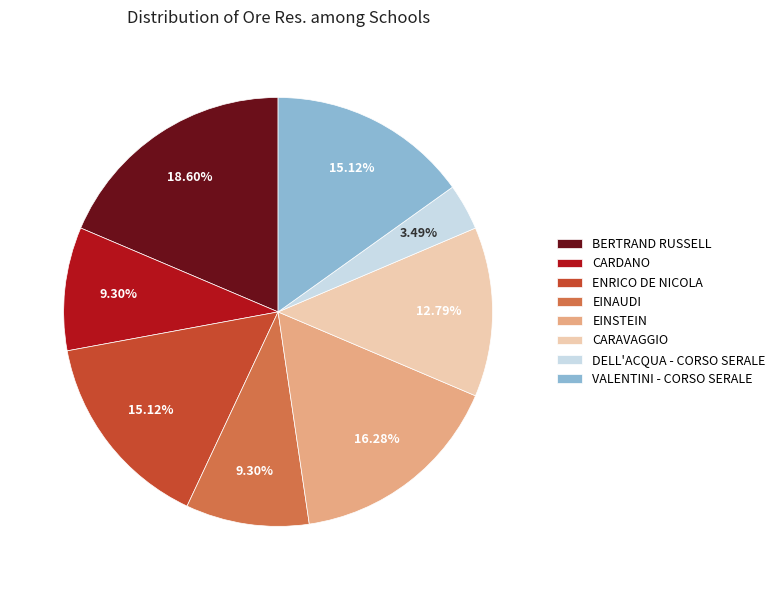

To the nearest percent, what is the combined percentage of CARAVAGGIO and BERTRAND RUSSELL?

31%